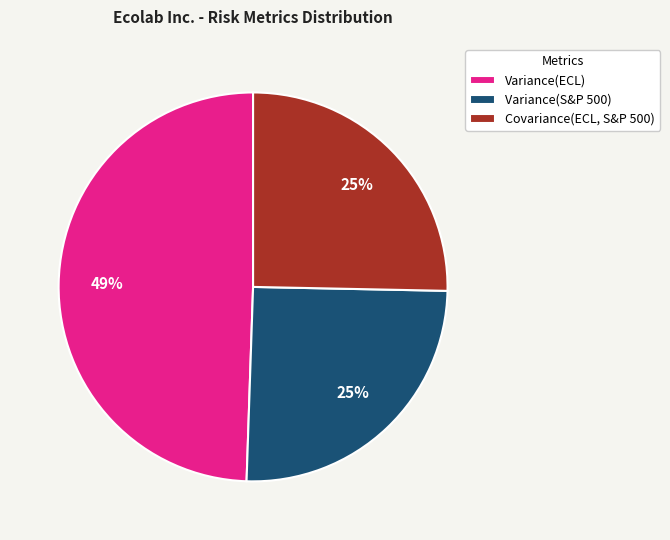

What percentage is the Variance(S&P 500) slice, to the nearest percent?

25%